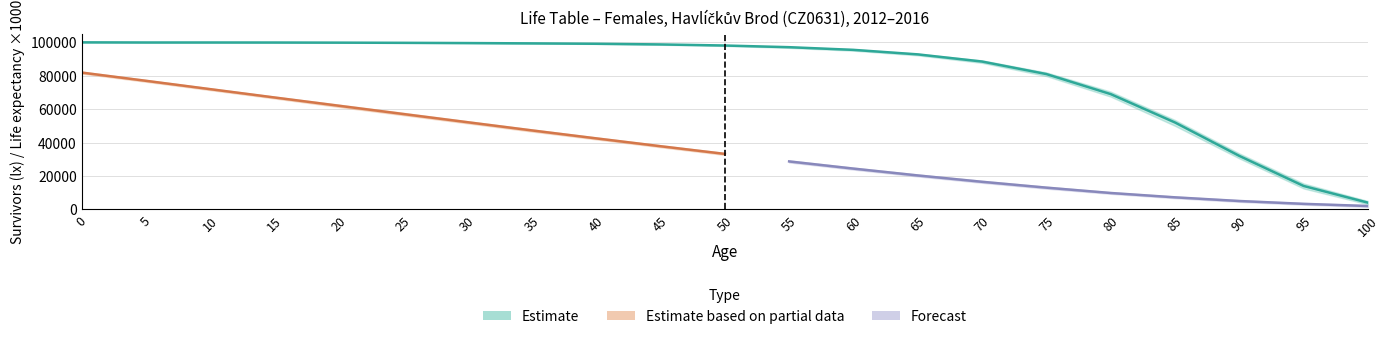

True or false: ex_lower and lx cross at least once.

False